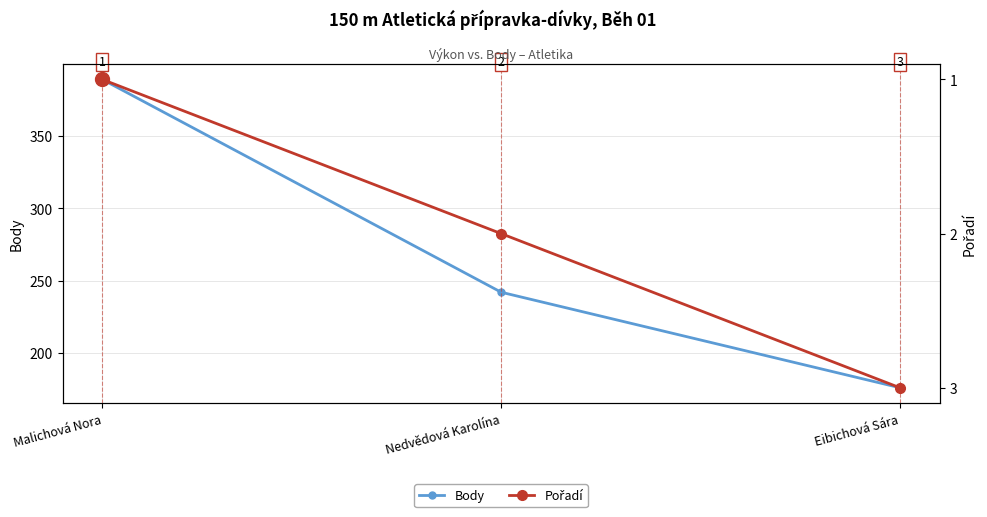

Reading left to right, list all the values displayed in this chart.

Body: 389	242	176
Pořadí: 1	2	3